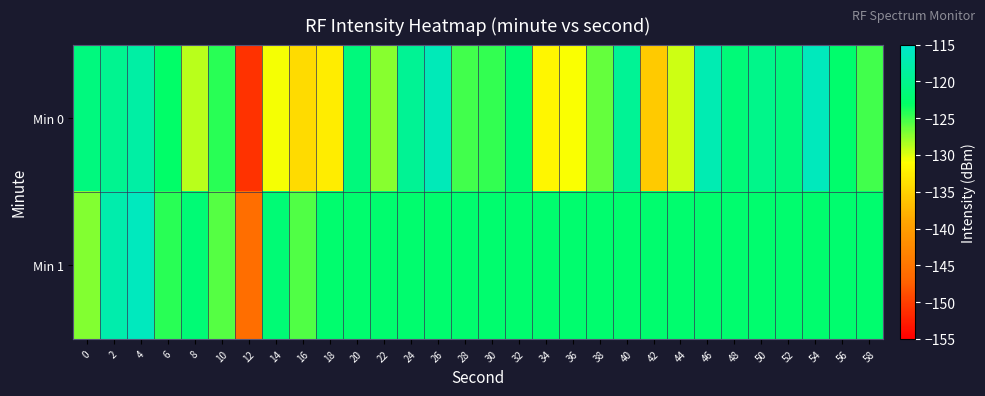

Reading left to right, extract all data points from this chart.

Min 0: 0=-121.1	2=-119.8	4=-118.2	6=-122.8	8=-128.8	10=-124.3	12=-151.0	14=-130.6	16=-134.2	18=-132.7	20=-121.3	22=-127.2	24=-119.5	26=-116.6	28=-125.1	30=-124.6	32=-122.0	34=-131.8	36=-130.9	38=-126.2	40=-119.2	42=-135.7	44=-129.4	46=-117.2	48=-121.7	50=-120.2	52=-121.2	54=-116.4	56=-122.6	58=-125.1
Min 1: 0=-127.1	2=-117.6	4=-116.2	6=-124.3	8=-121.7	10=-125.7	12=-145.8	14=-121.8	16=-125.5	18=-122.4	20=-122.4	22=-122.4	24=-122.4	26=-122.4	28=-122.4	30=-122.4	32=-122.4	34=-122.4	36=-122.4	38=-122.4	40=-122.4	42=-122.4	44=-122.4	46=-122.4	48=-122.4	50=-122.4	52=-122.4	54=-122.4	56=-122.4	58=-122.4